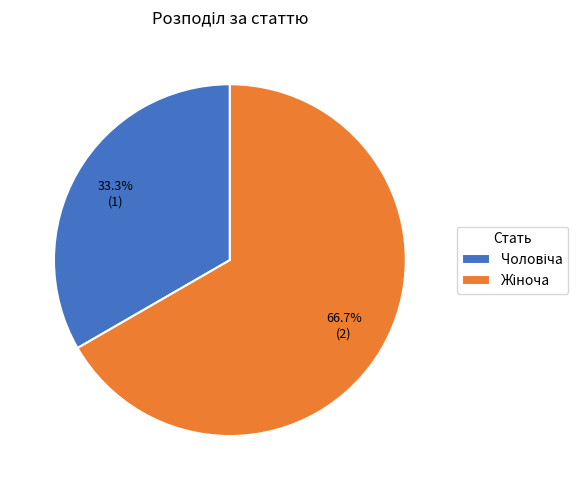

To the nearest percent, what is the average slice percentage?

50%